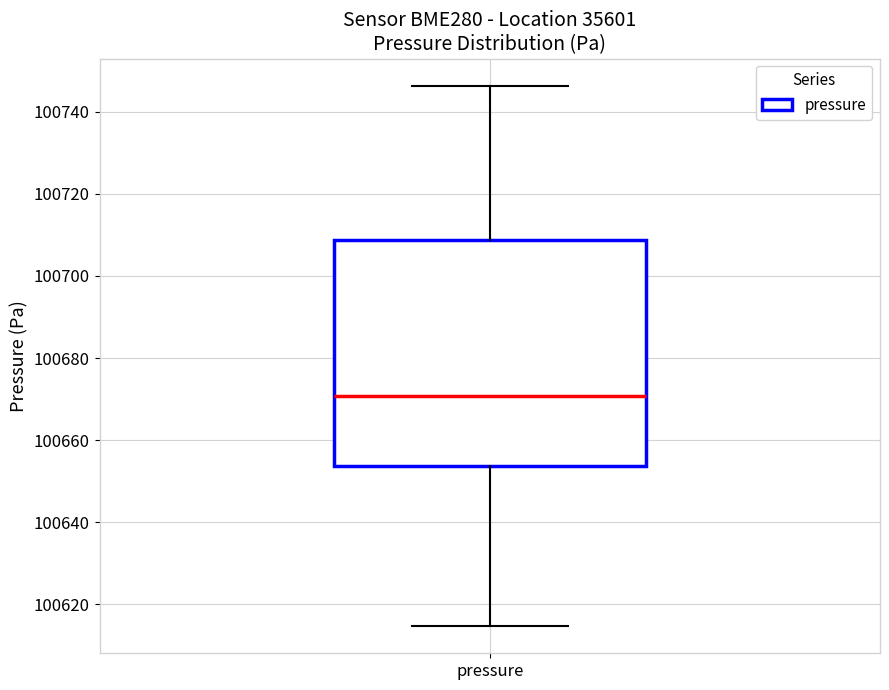

Where does the median line of the box for pressure sit on the y-axis? The values are not printed on the chart, so give them approximately, as read against the axis.

100670